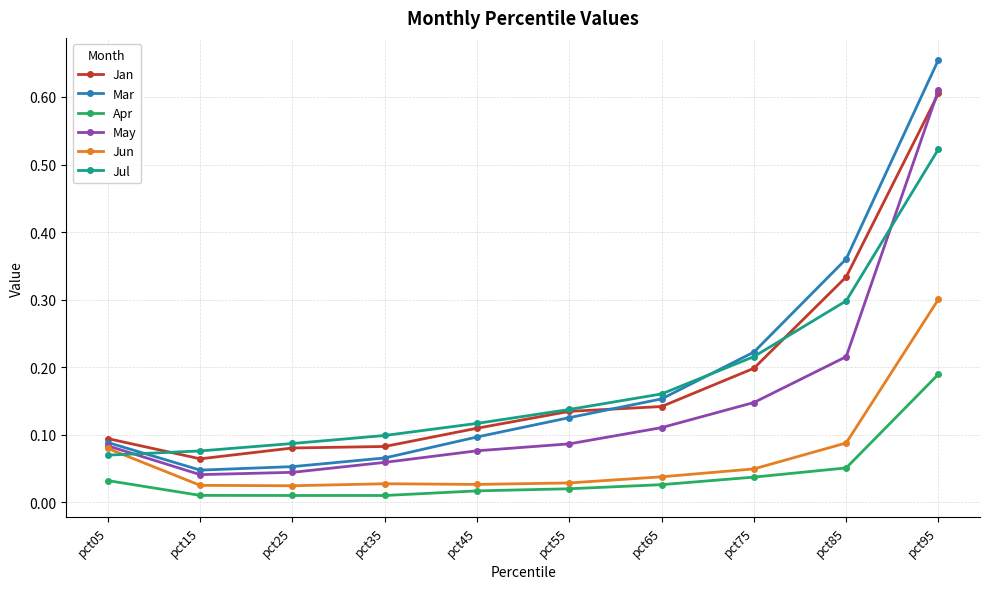

What are all the series names shown in the legend?

Jan, Mar, Apr, May, Jun, Jul